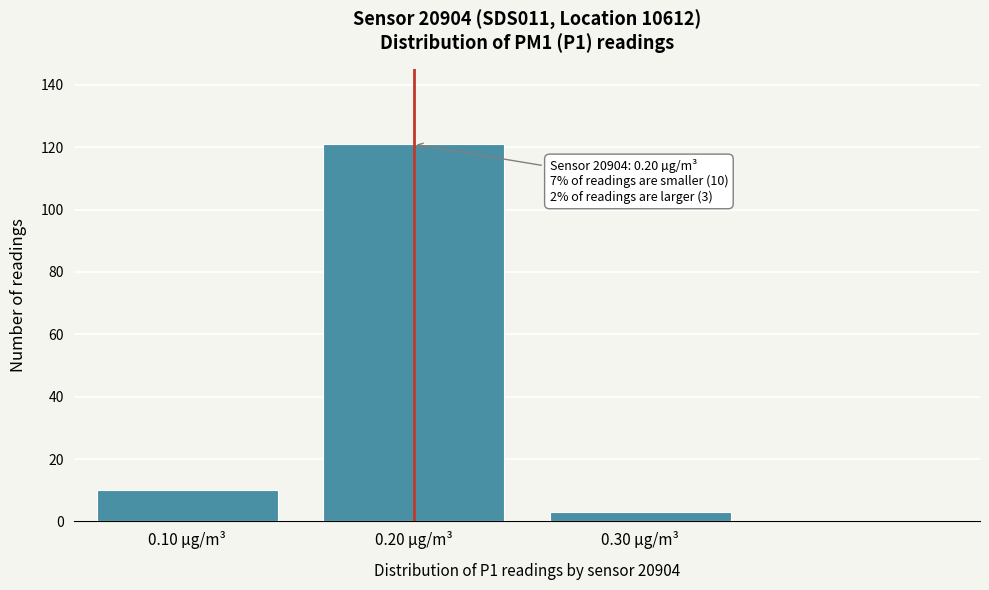

Reading right to left, transcribe all the data shown in this chart.

3	121	10